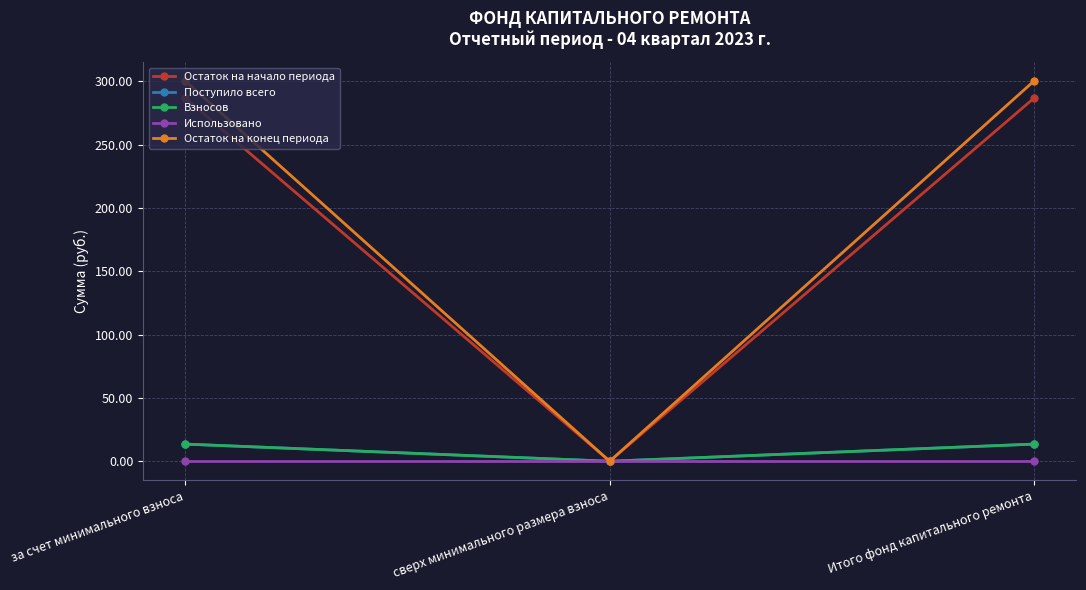

Does the chart have visible grid lines?

Yes